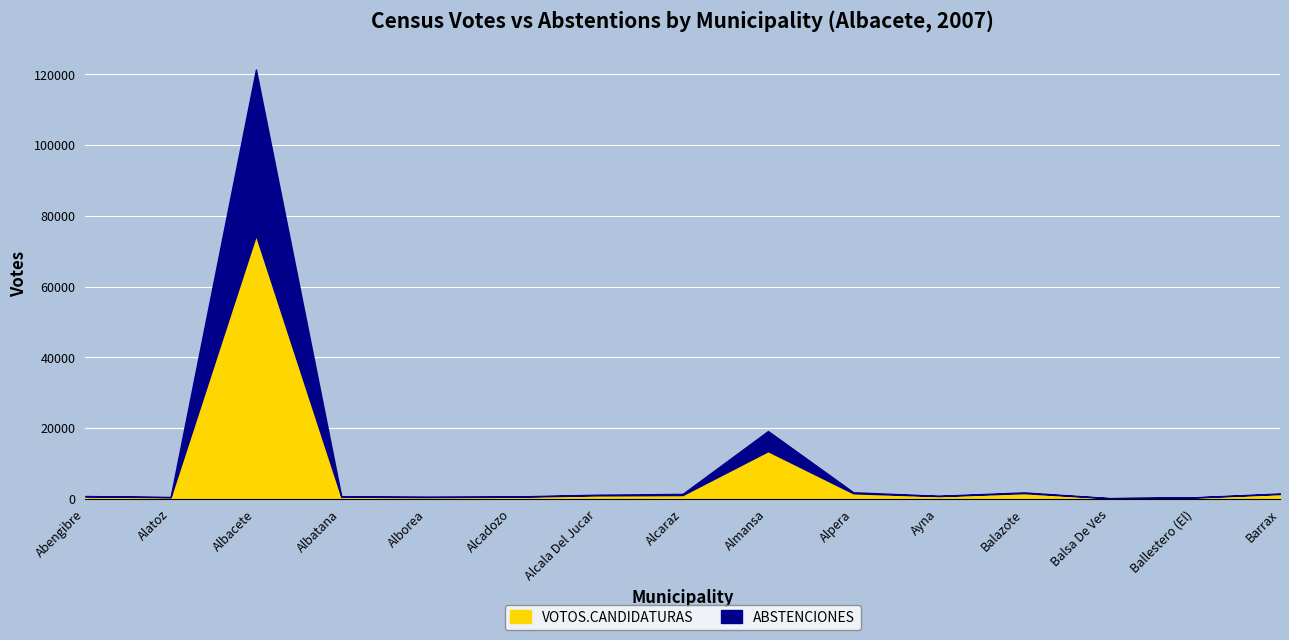

What is the maximum value for VOTOS.CANDIDATURAS?

74512